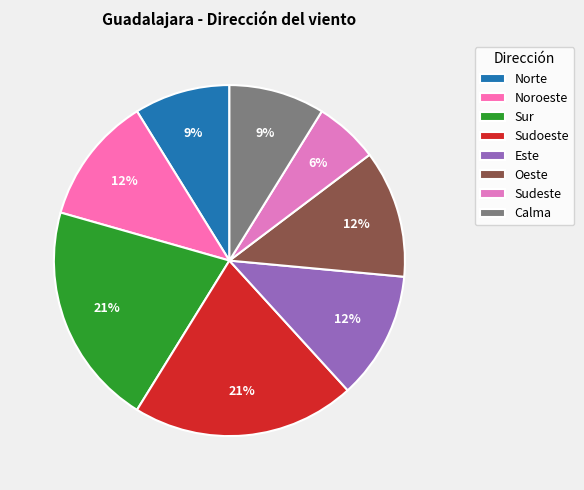

What percentage do Norte and Este together represent?

20.6%